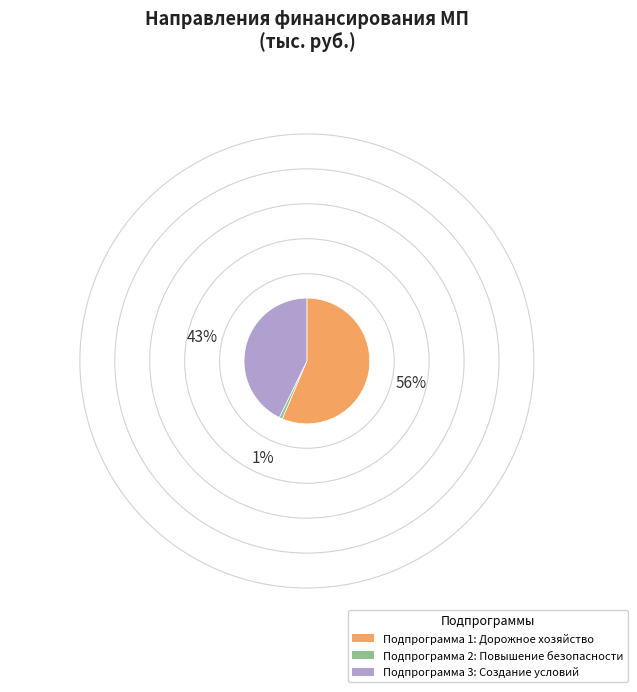

What is the smallest slice in the pie chart?

Подпрограмма 2: Повышение безопасности